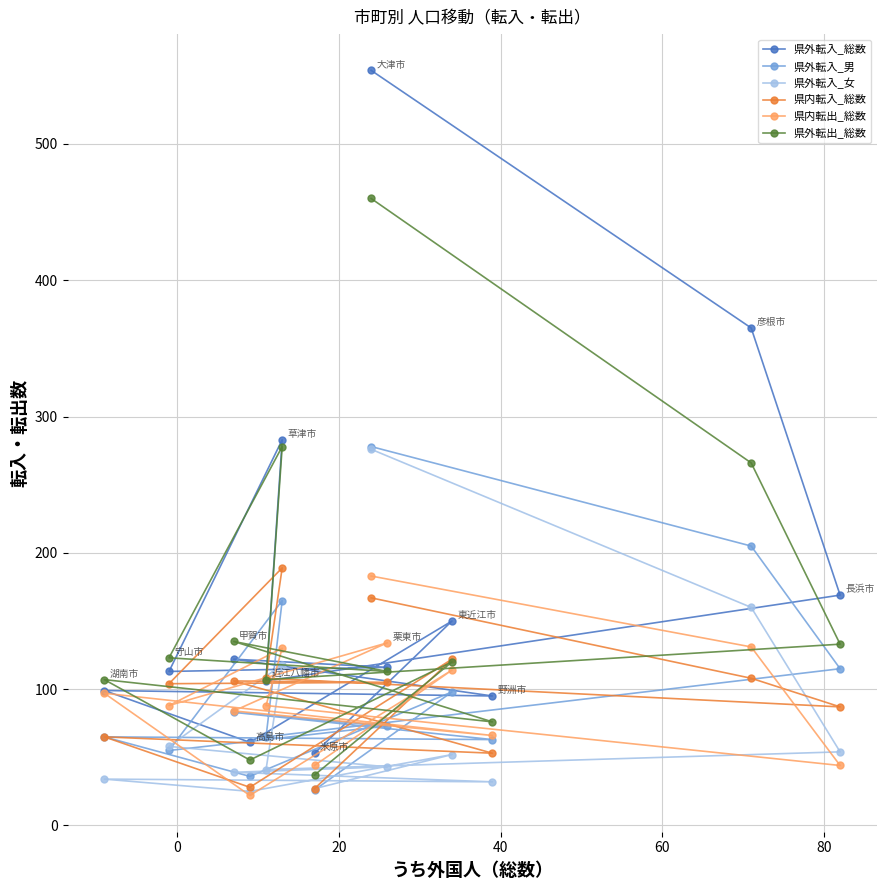

How many lines are shown in the chart?

6